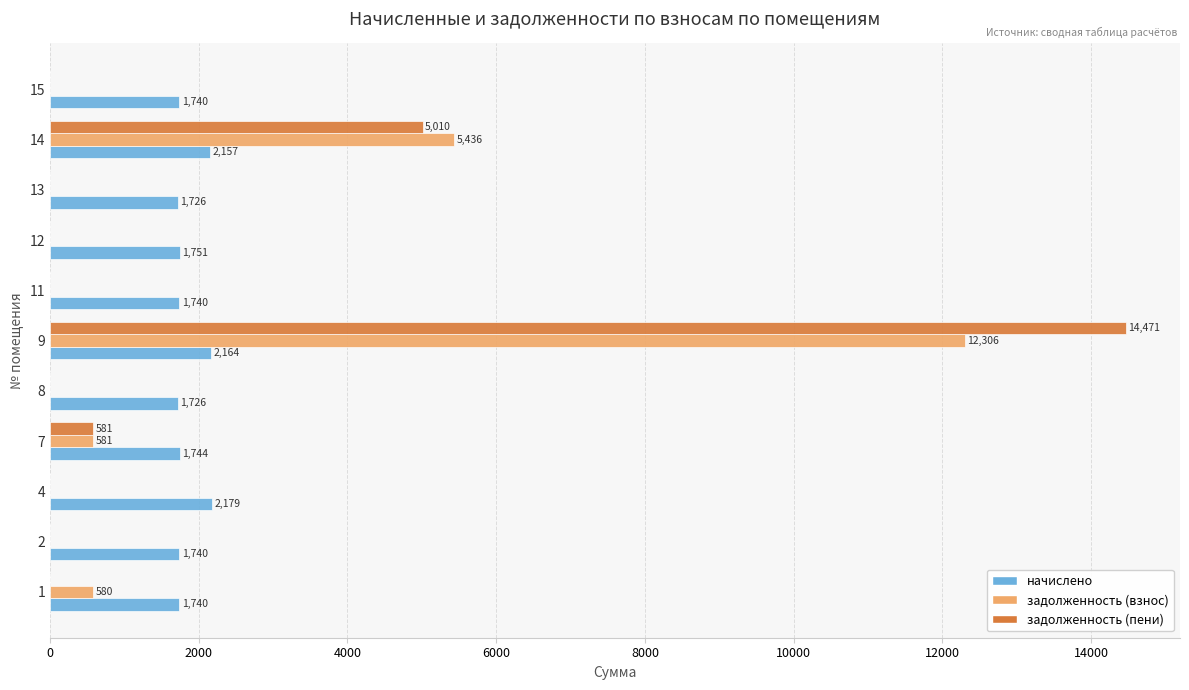

The задолженность (взнос) series shows 5234.5 at 15. True or false?

False